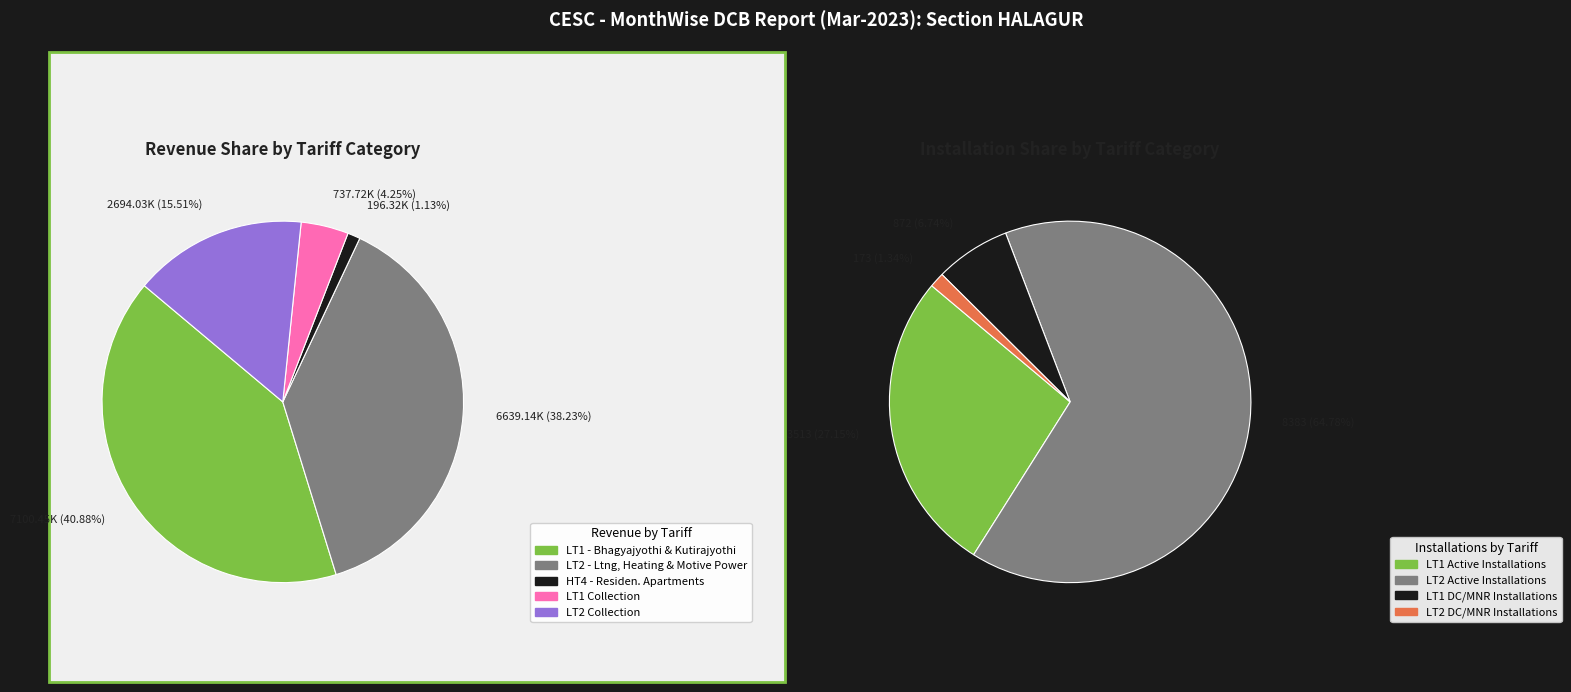

Approximately how many times larger is the value at LT2 Collection compared to HT4?

13.7